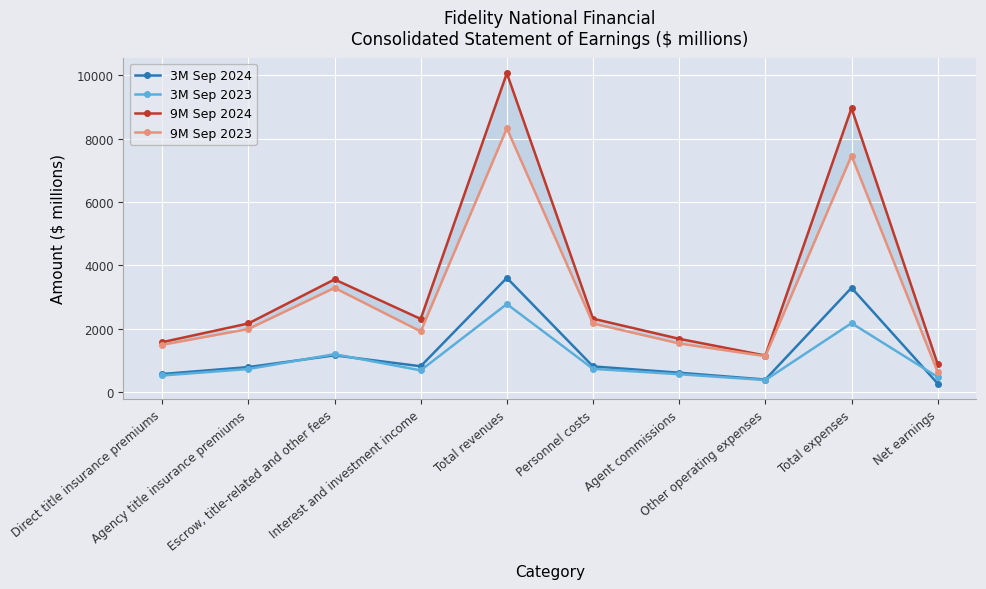

True or false: 3M Sep 2023 and 9M Sep 2023 cross at least once.

False